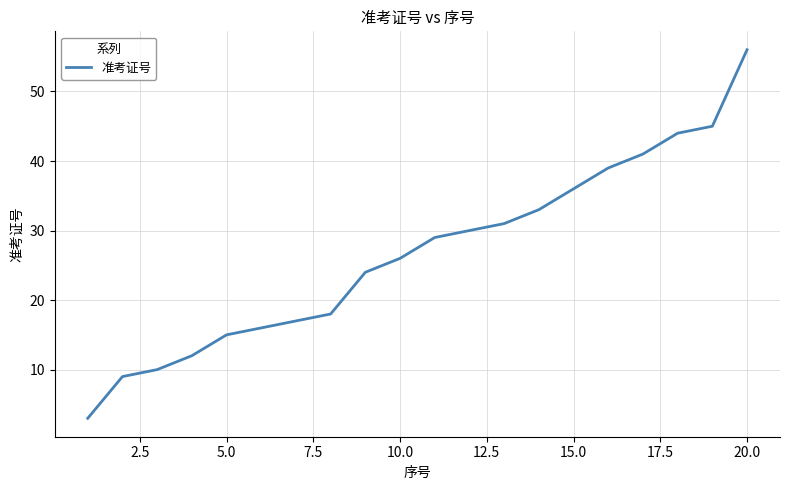

What is the minimum value shown in the chart?

3